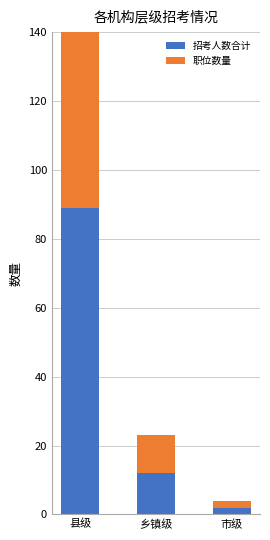

Reading left to right, extract all data points from this chart.

招考人数合计: 县级=89	乡镇级=12	市级=2
职位数量: 县级=57	乡镇级=11	市级=2